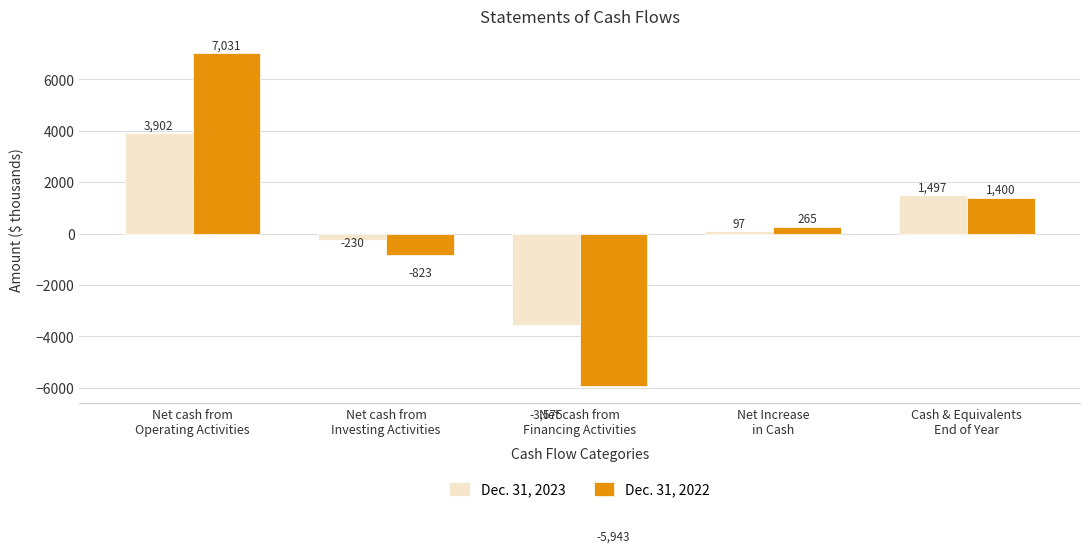

Rank the categories by Dec. 31, 2022 value from lowest to highest.

Net cash from
Financing Activities, Net cash from
Investing Activities, Net Increase
in Cash, Cash & Equivalents
End of Year, Net cash from
Operating Activities